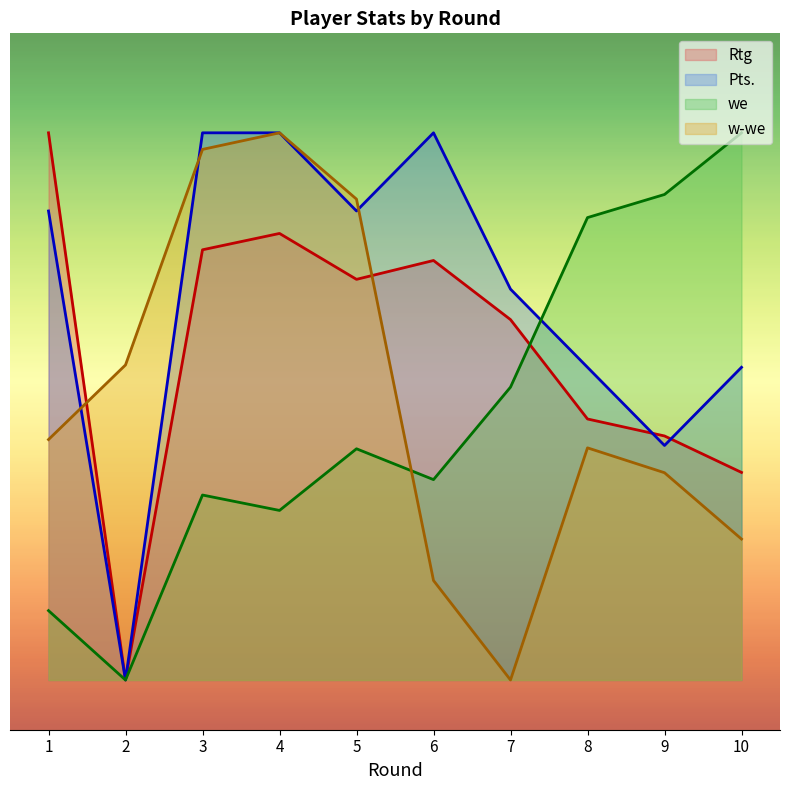

At which category is the sum across all series the highest?

4